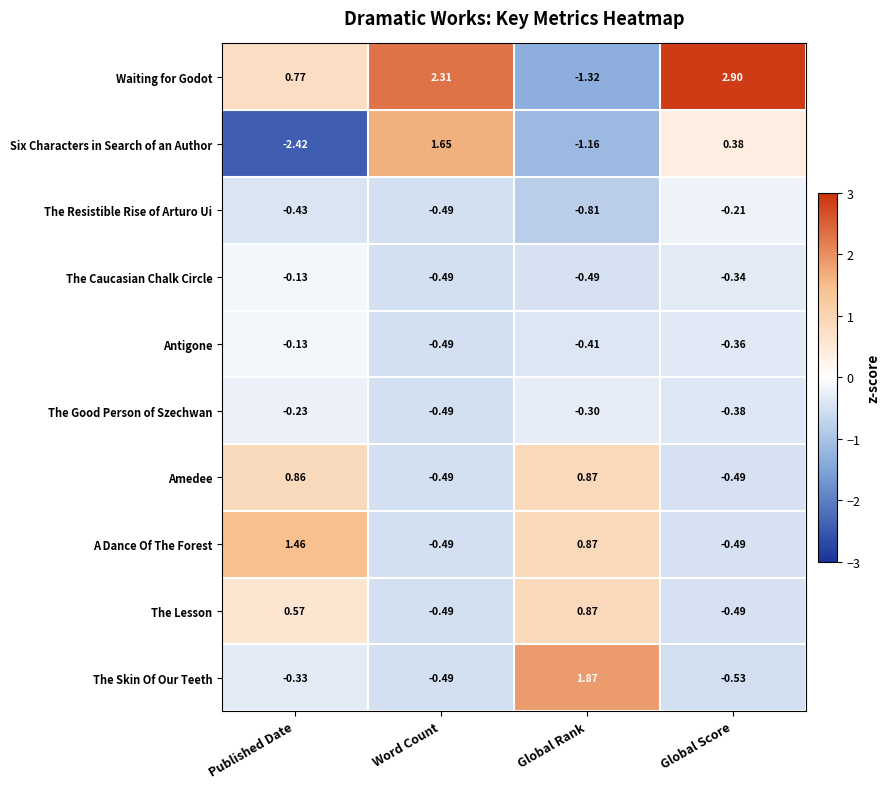

List the labels in order of Waiting for Godot value, largest first.

Global Score, Word Count, Published Date, Global Rank